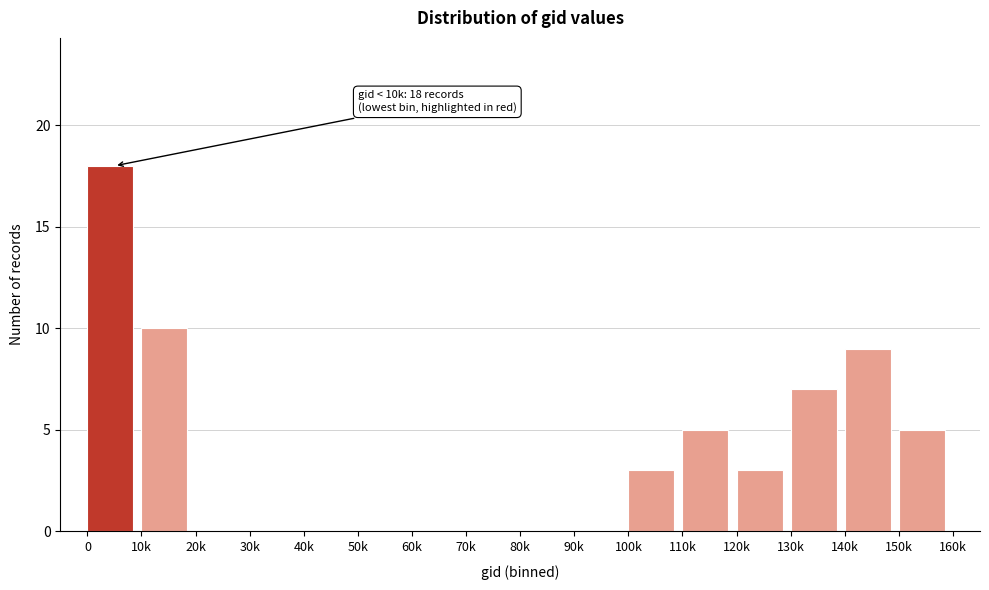

Reading left to right, list all the values displayed in this chart.

0=18	10k=10	20k=0	30k=0	40k=0	50k=0	60k=0	70k=0	80k=0	90k=0	100k=3	110k=5	120k=3	130k=7	140k=9	150k=5